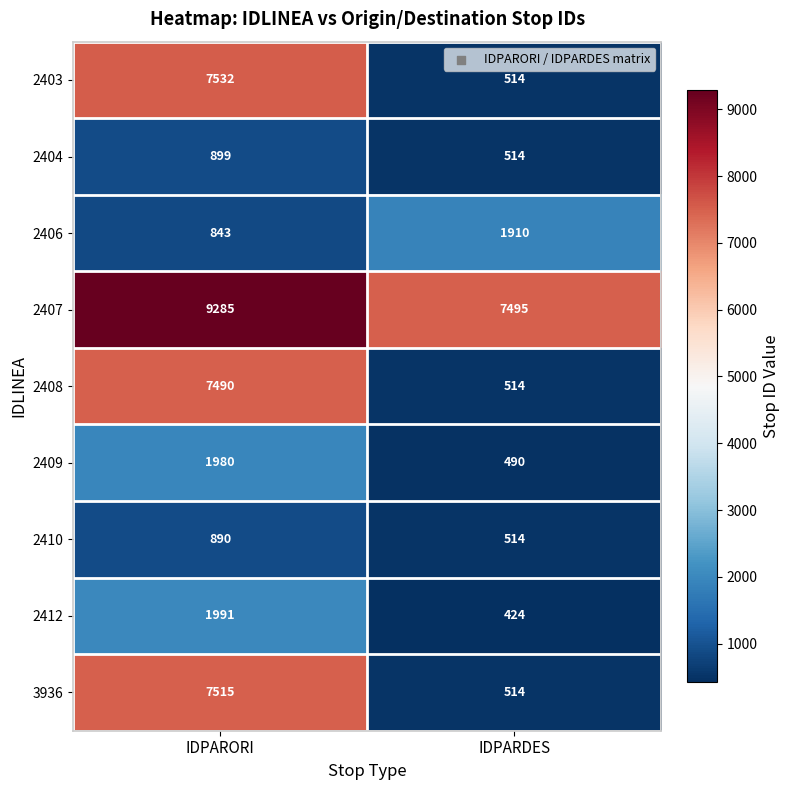

Which category has the highest value across all series?

IDPARORI